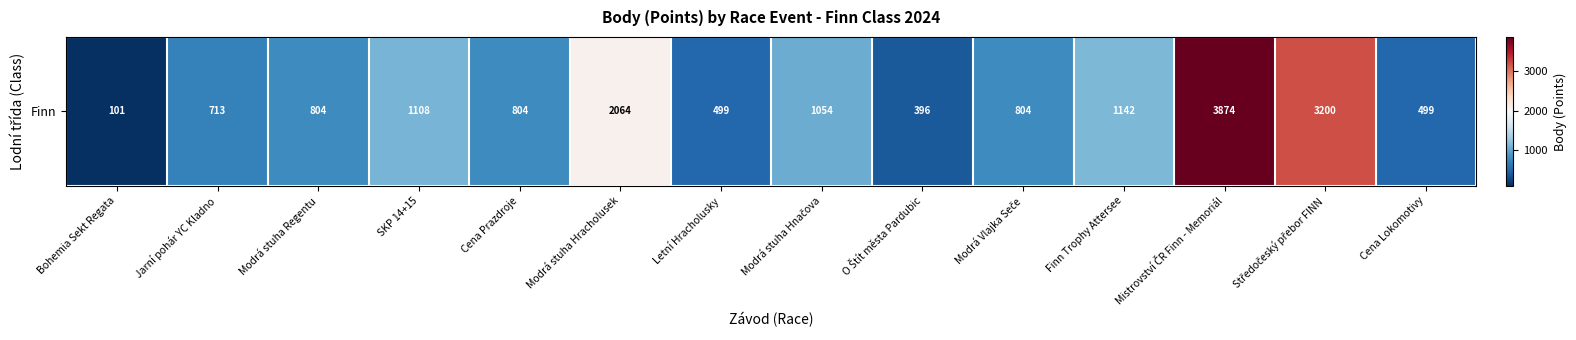

List the labels in order of value, smallest first.

Bohemia Sekt Regata, O Štít města Pardubic, Letní Hracholusky, Cena Lokomotivy, Jarní pohár YC Kladno, Modrá stuha Regentu, Cena Prazdroje, Modrá Vlajka Seče, Modrá stuha Hnačova, SKP 14+15, Finn Trophy Attersee, Modrá stuha Hracholusek, Středočeský přebor FINN, Mistrovství ČR Finn - Memoriál